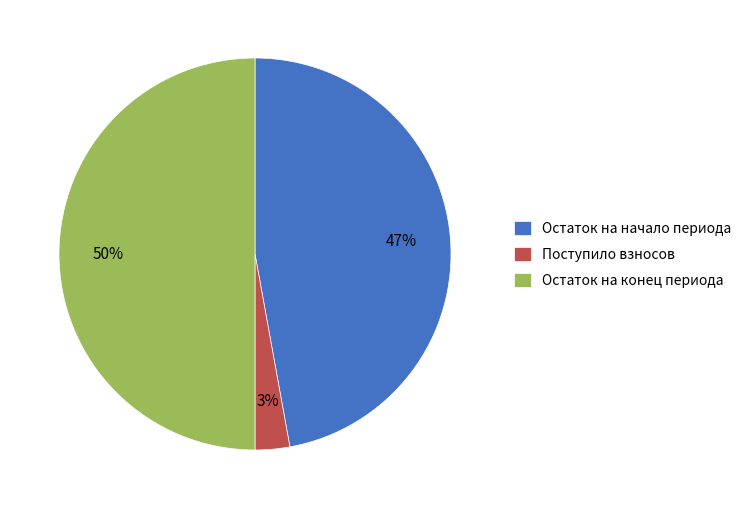

Is it true that Поступило взносов is 10% of the pie?

False